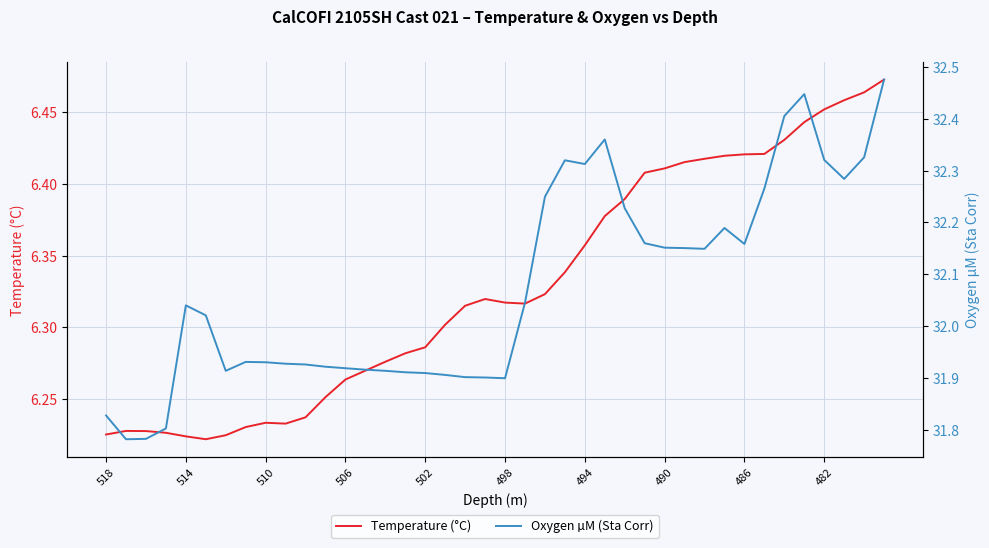

Which series changed the most between 35 and 37?

Oxygen µM (Sta Corr)